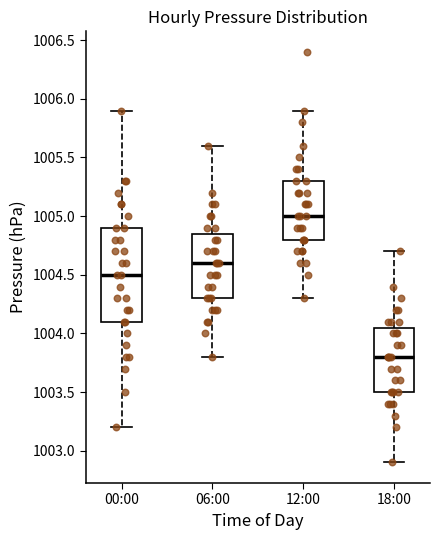

Which box's median line is the lowest?

18:00